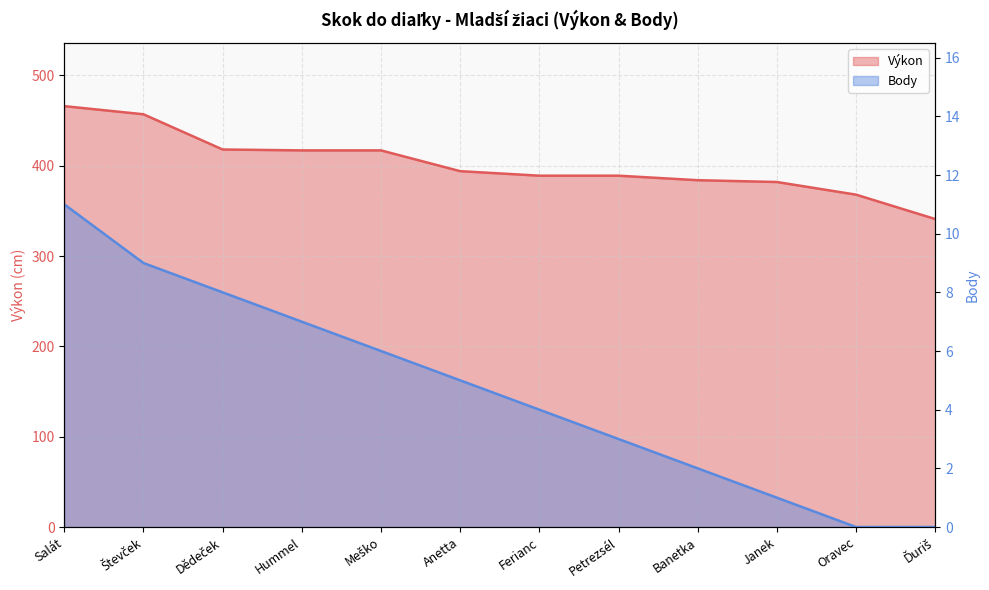

What is the label of the 5th point from the left?

Meško